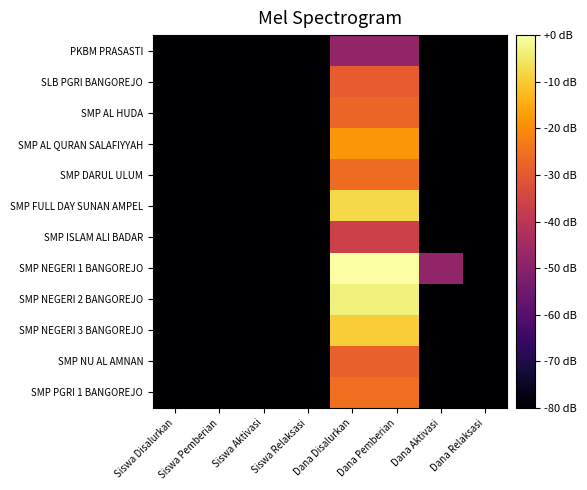

Which label corresponds to the smallest value in the chart?

Siswa Aktivasi